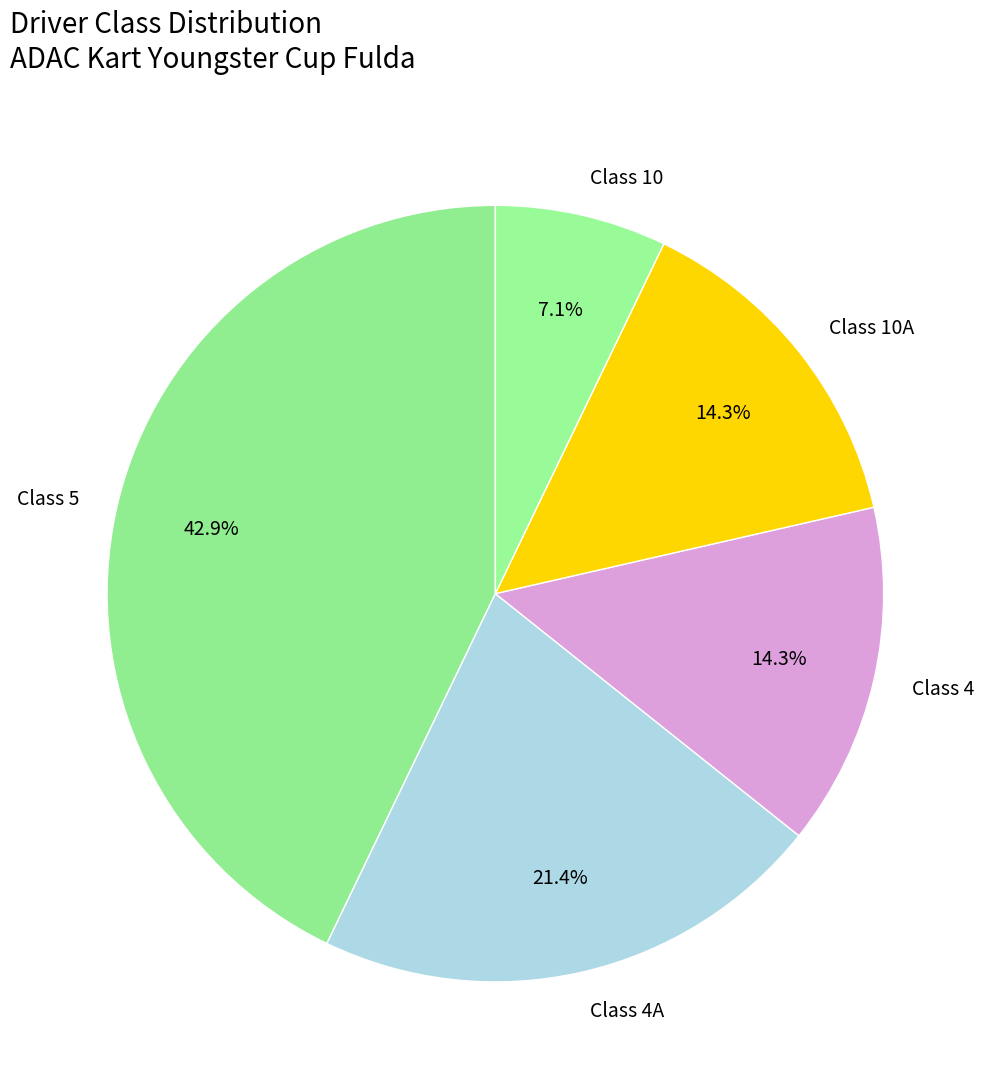

How many slices are in this pie chart?

5